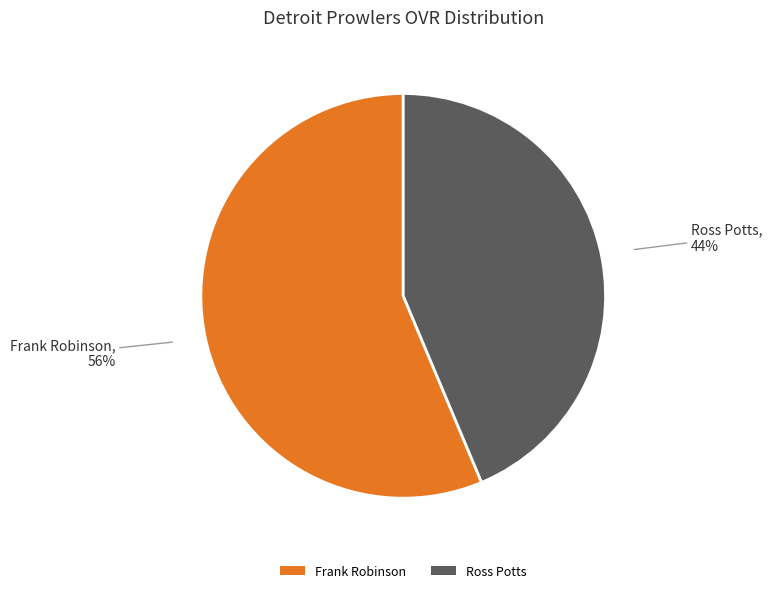

Which has a higher value, Ross Potts or Frank Robinson?

Frank Robinson